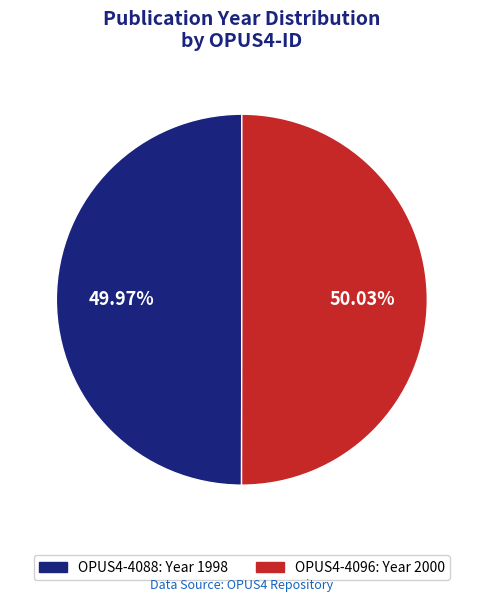

Is there any slice that represents more than half of the pie?

Yes